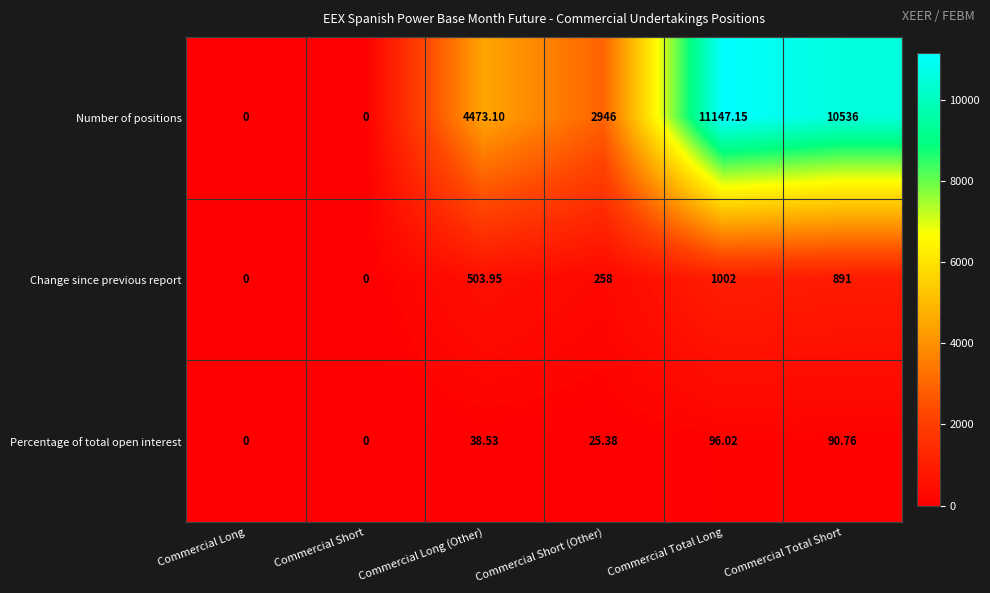

At which label does Number of positions first exceed 4473?

Commercial Long (Other)